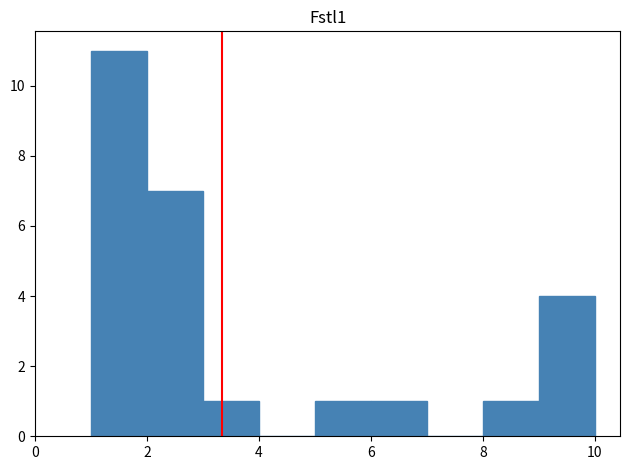

Which range on the x-axis has the tallest bar?

1 to 2